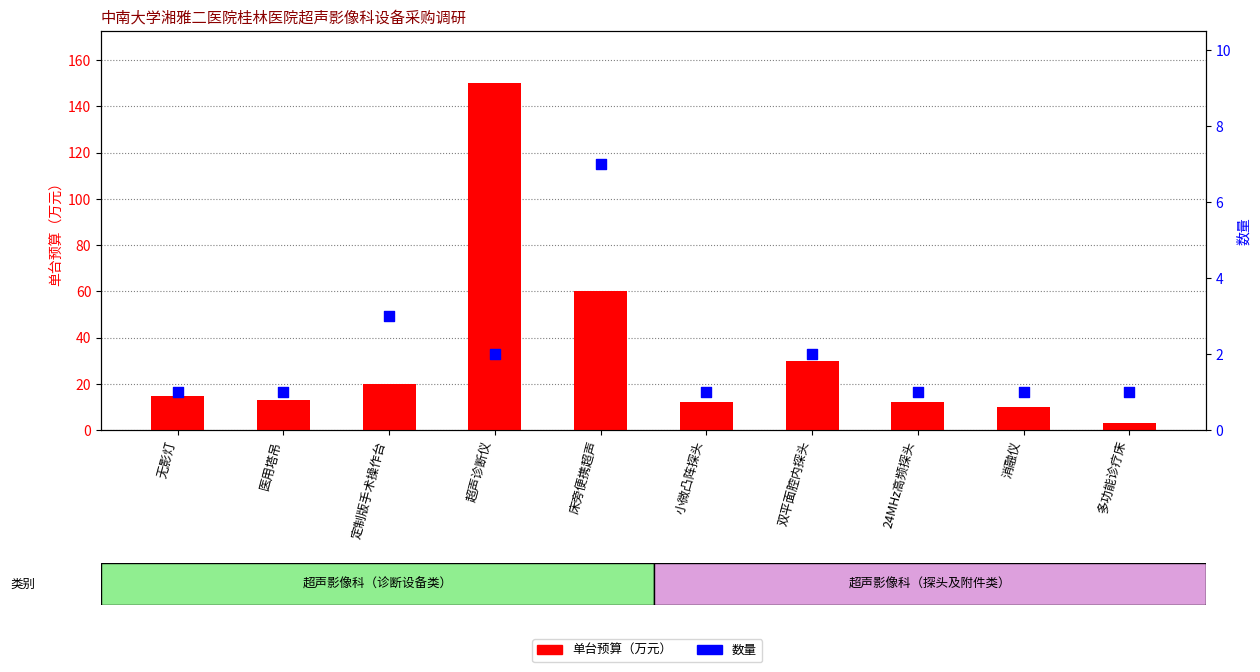

Is the value of 单台预算（万元） at 消融仪 greater than the value of 数量 at 定制版手术操作台?

Yes